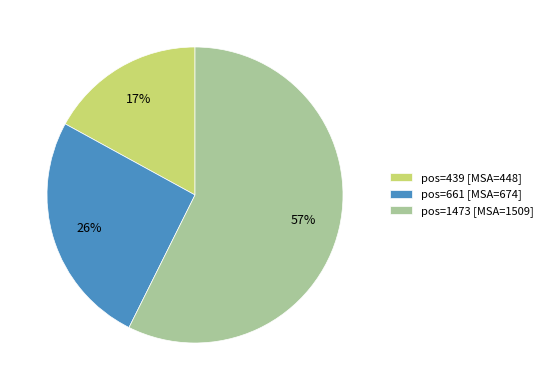

Do pos=1473 [MSA=1509] and pos=439 [MSA=448] together represent more than half of the pie?

Yes